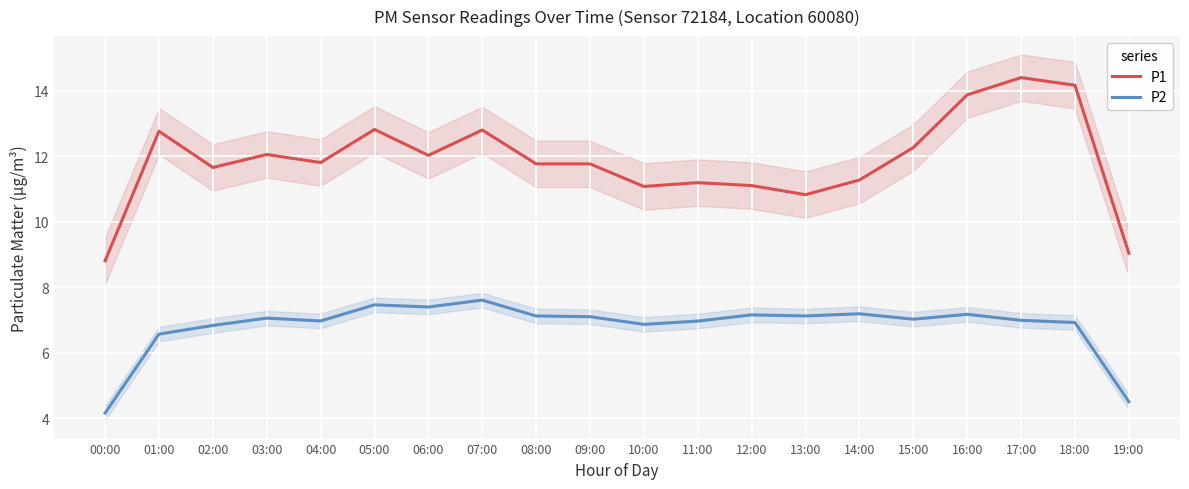

True or false: P2 and P1 intersect in this chart.

False